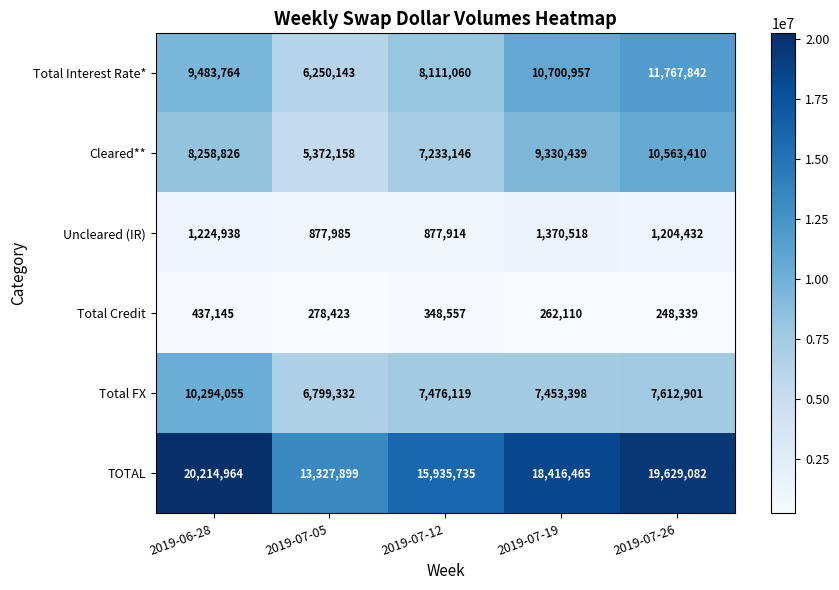

How many distinct data groups are displayed?

6